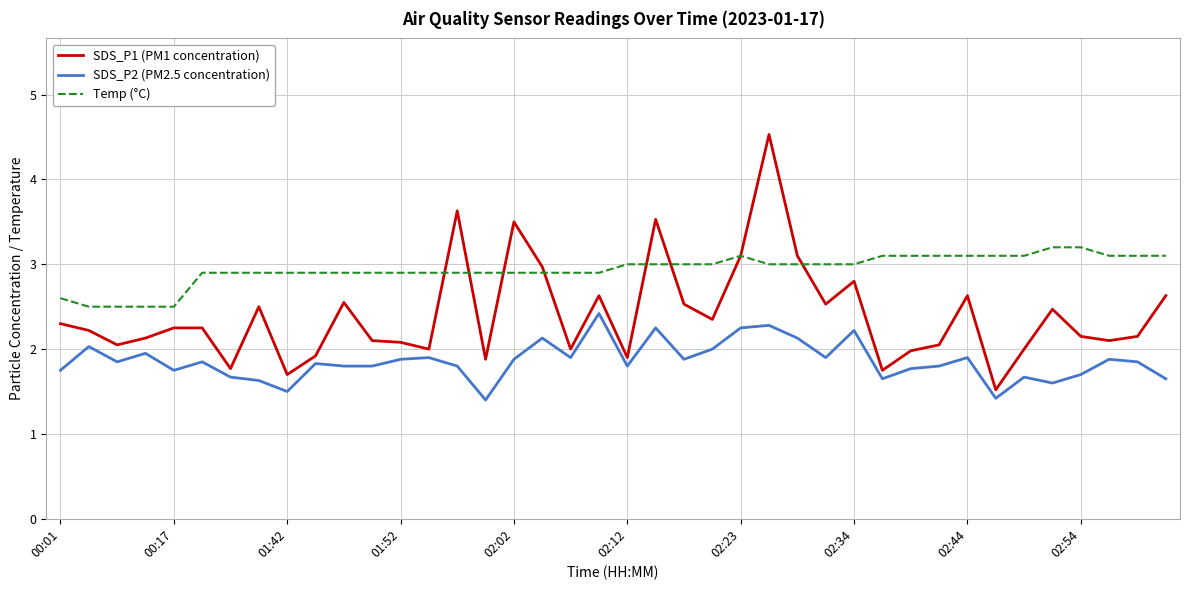

What is the difference between the maximum and second lowest values in the Temp (°C) series?

0.7